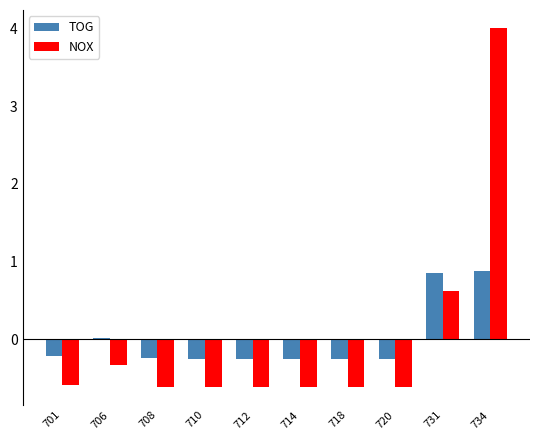

How many categories are shown in the chart?

10